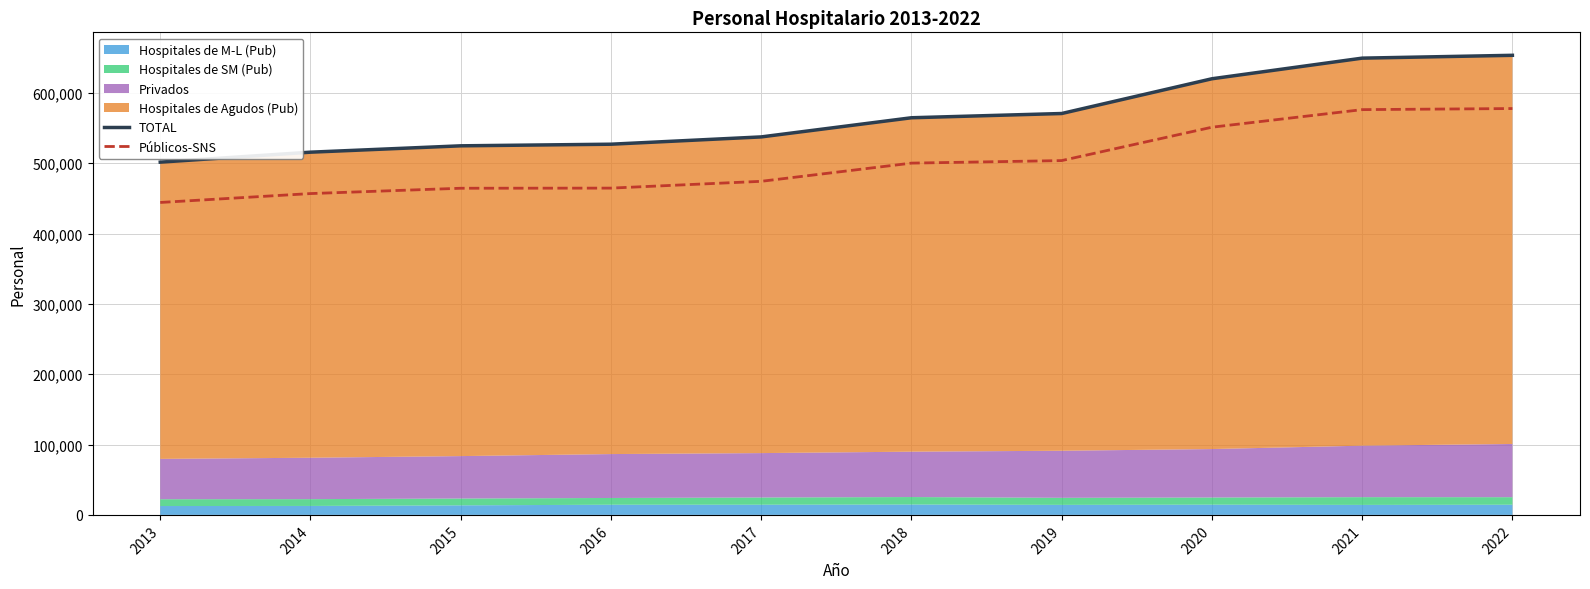

At how many categories does at least one series exceed 500938?

10